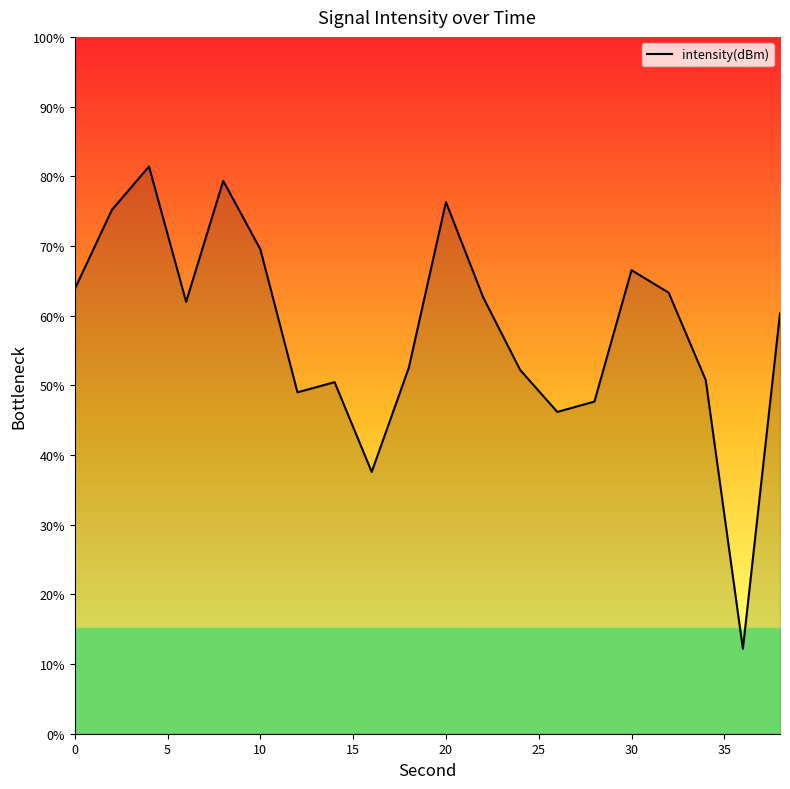

What is the smallest value displayed?

12.2